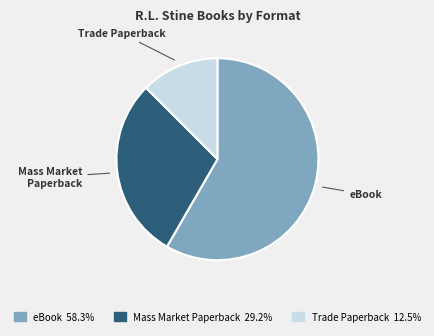

What is the ratio of the value at eBook to the value at Mass Market Paperback?

2.0